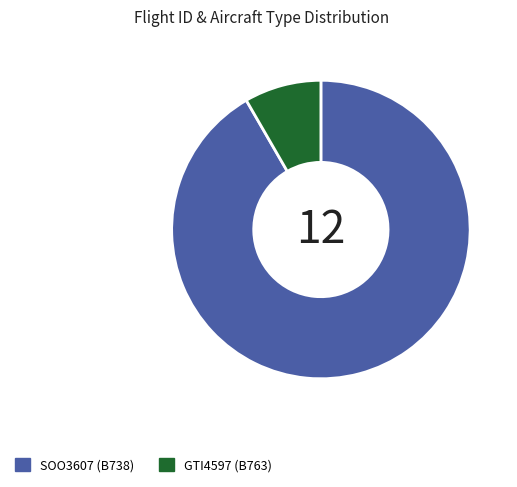

Rank the categories by value from highest to lowest.

SOO3607, GTI4597